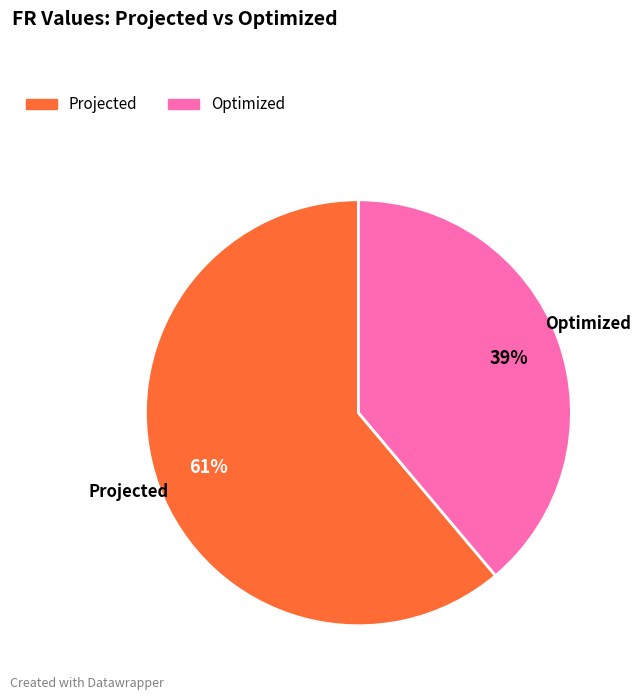

Which category has the biggest portion of the pie?

Projected